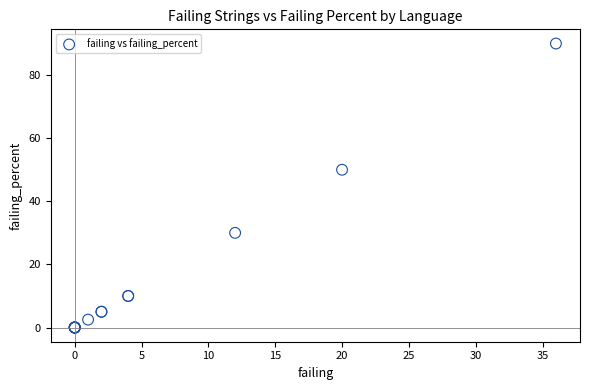

What Y value in the scatter plot is closest to 45?

50.0